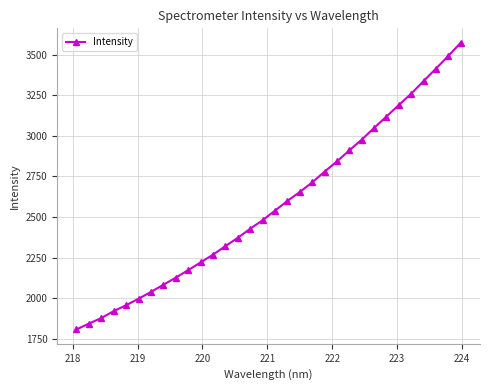

What is the difference between the maximum and second lowest values?

1730.3